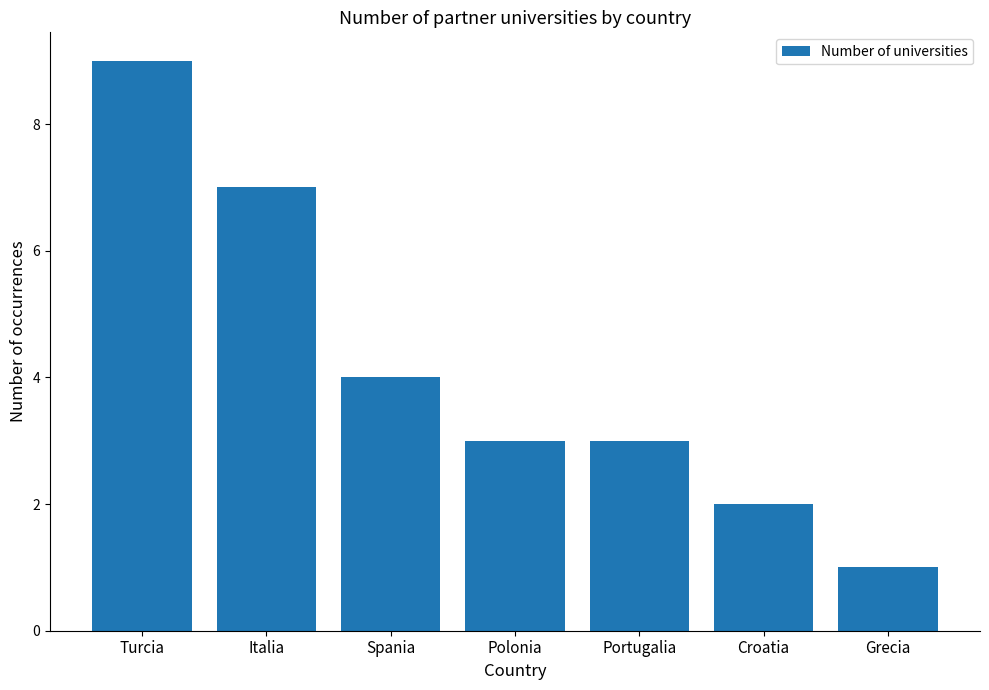

What position from the left is Croatia?

6